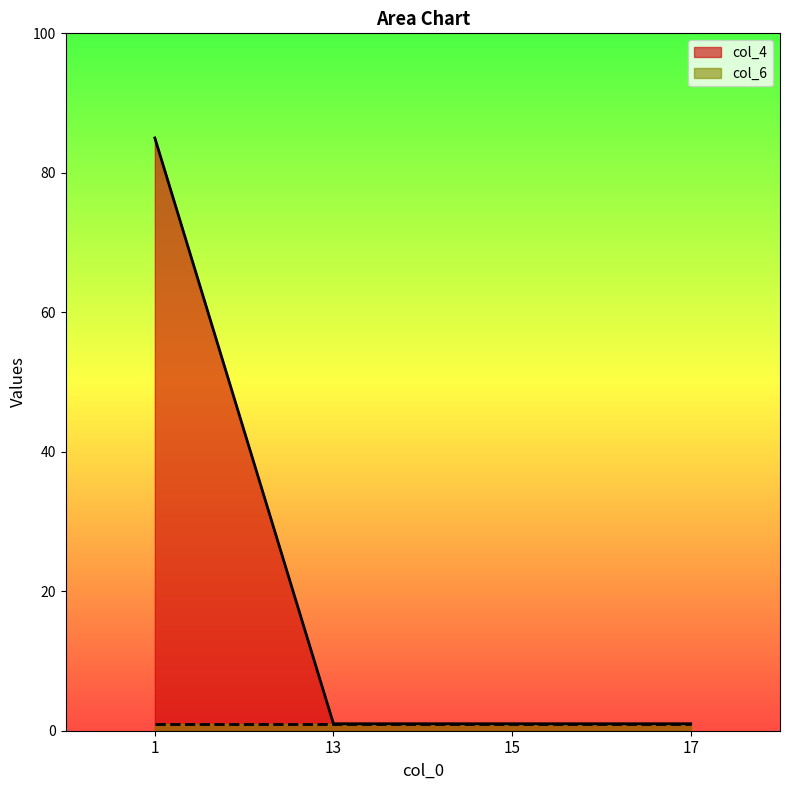

Reading left to right, transcribe all the data shown in this chart.

85	1	1	1